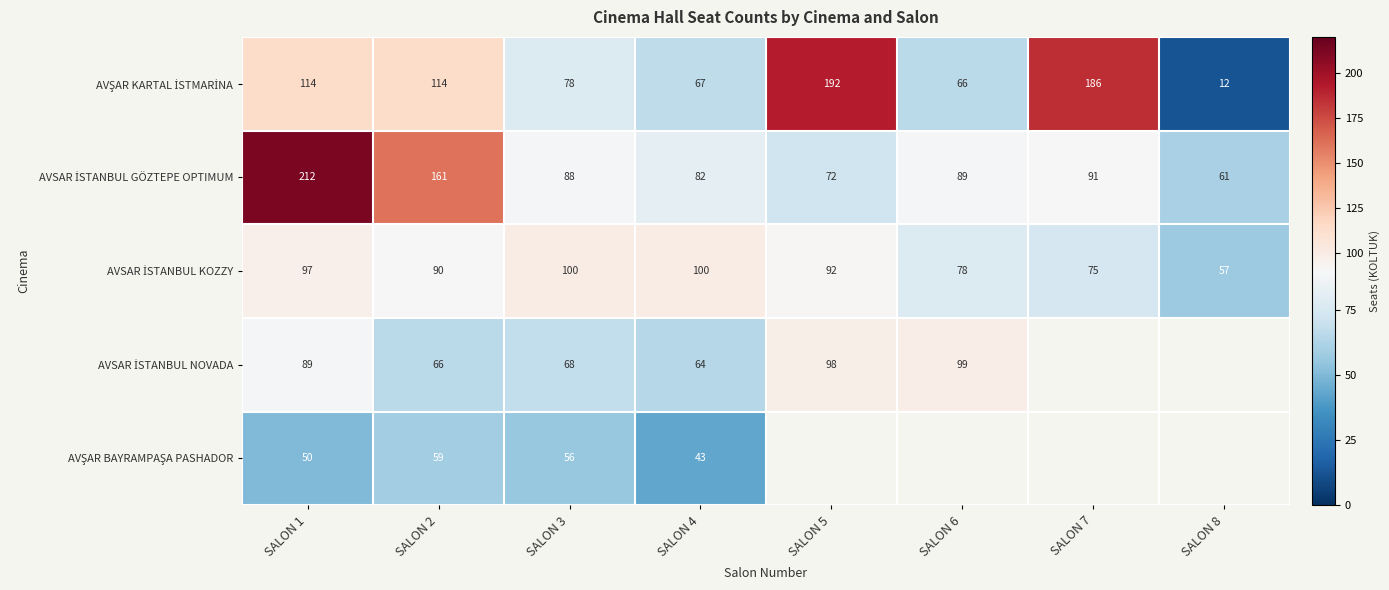

What is the difference between the highest and lowest values at SALON 1?

162